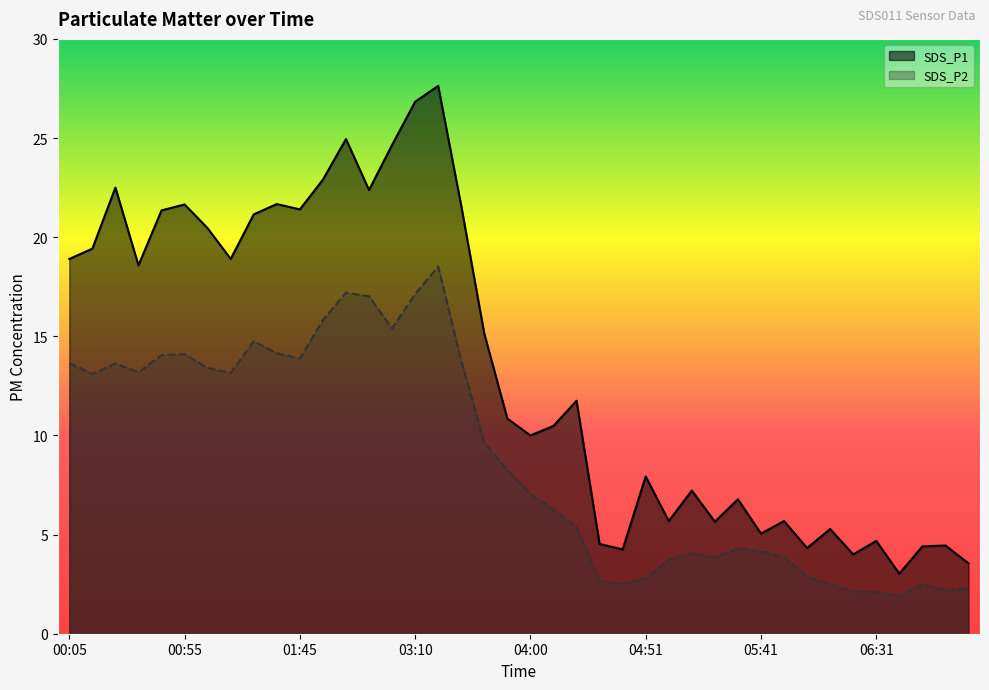

True or false: SDS_P2 and SDS_P1 cross at least once.

False